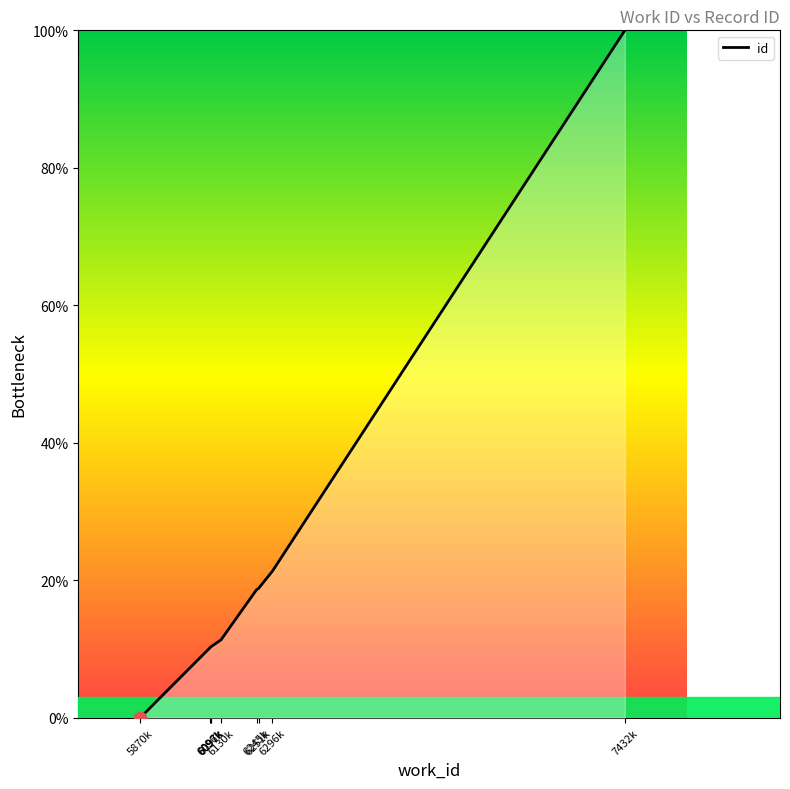

What is the ratio of the value at 6130k to the value at 6251k?

0.6